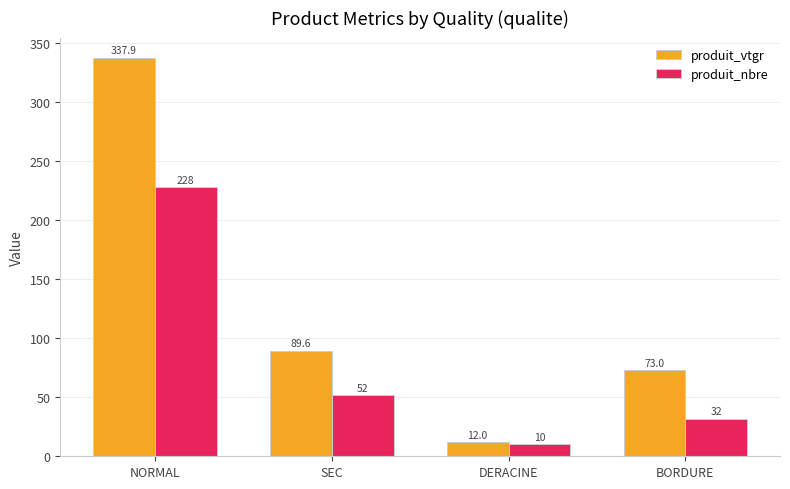

Does the chart contain stacked bars?

No